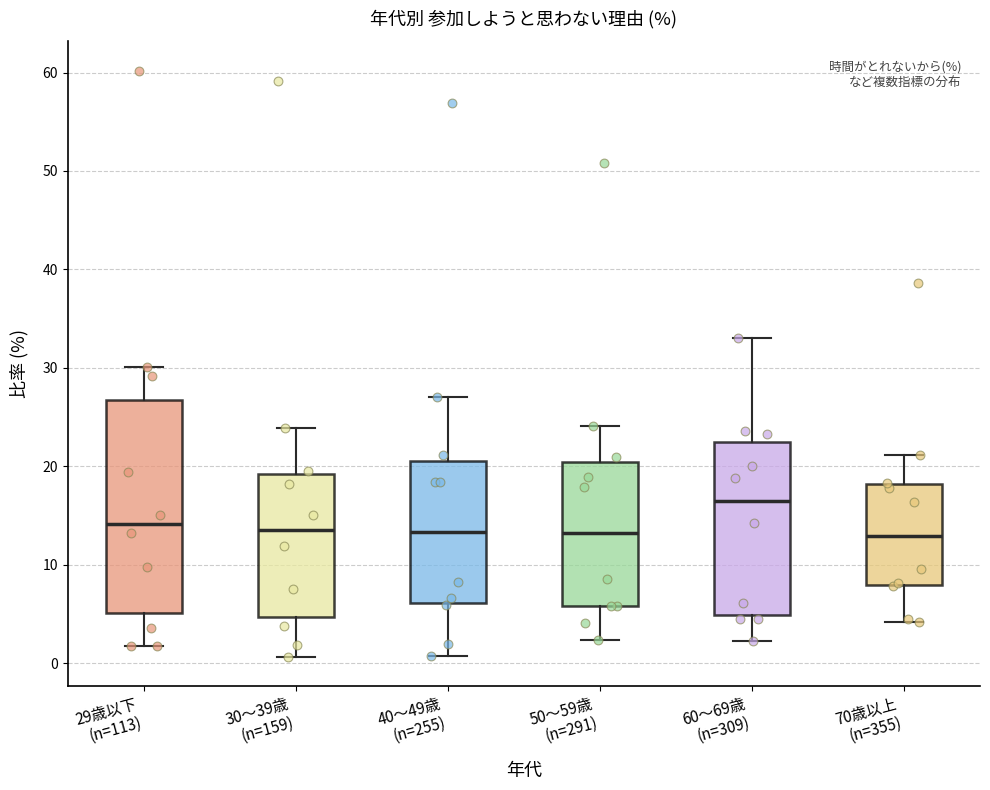

Reading left to right, transcribe this box plot: for each box, give where its median line is, the range the box spans, and where its two whiskers end, as read against the y-axis. The values are not printed on the chart, so give them approximately, as read against the axis.

29歳以下 (n=113): median 14, box 5 to 27, whiskers 2 to 30
30～39歳 (n=159): median 14, box 5 to 19, whiskers 1 to 24
40～49歳 (n=255): median 13, box 6 to 20, whiskers 1 to 27
50～59歳 (n=291): median 13, box 6 to 20, whiskers 2 to 24
60～69歳 (n=309): median 17, box 5 to 22, whiskers 2 to 33
70歳以上 (n=355): median 13, box 8 to 18, whiskers 4 to 21